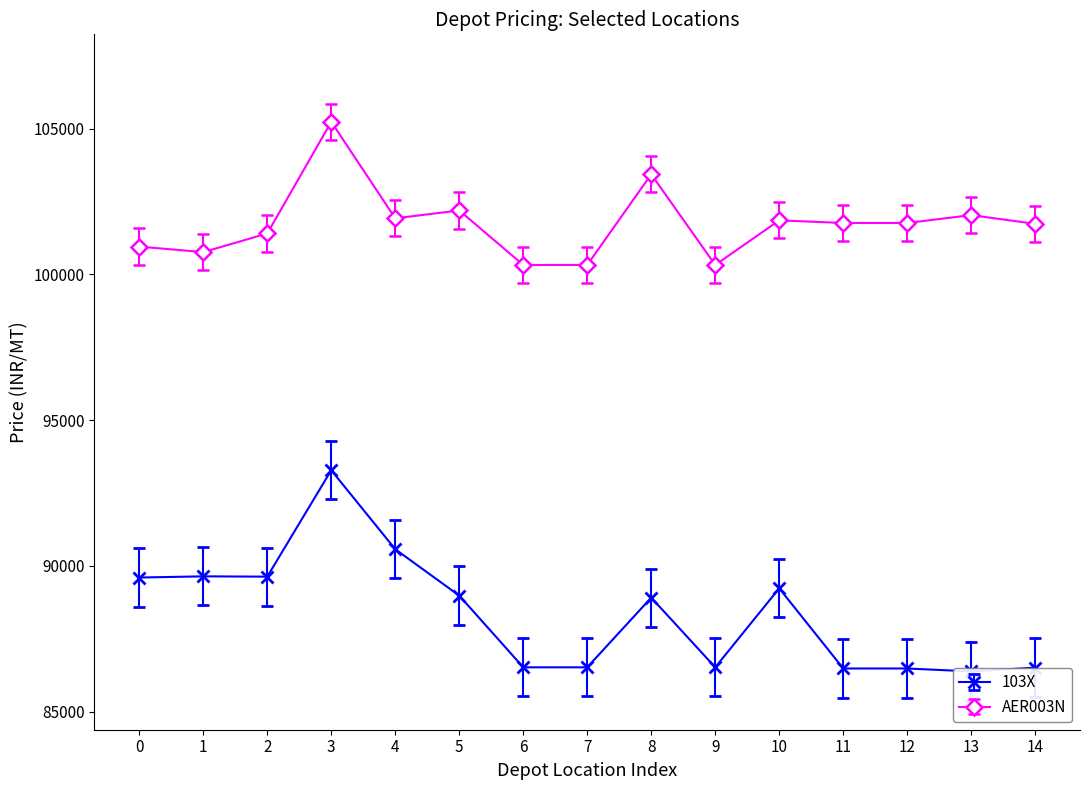

What is the value of the AER003N point at the 7th from the left?

100320